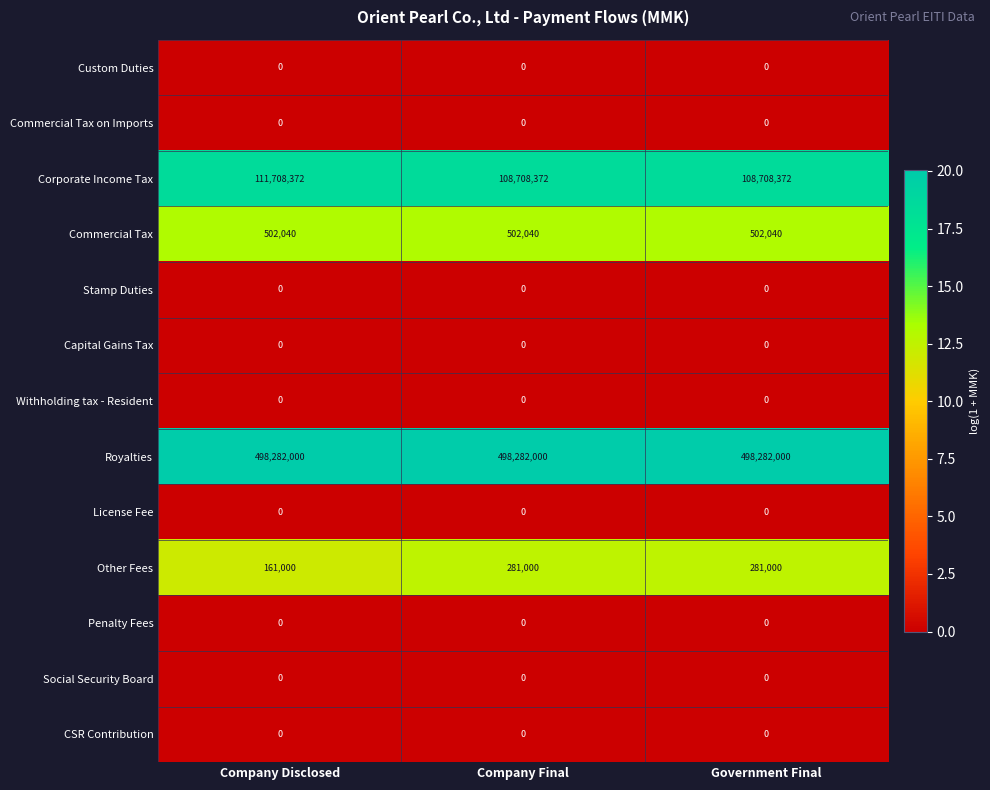

How many distinct data groups are displayed?

13